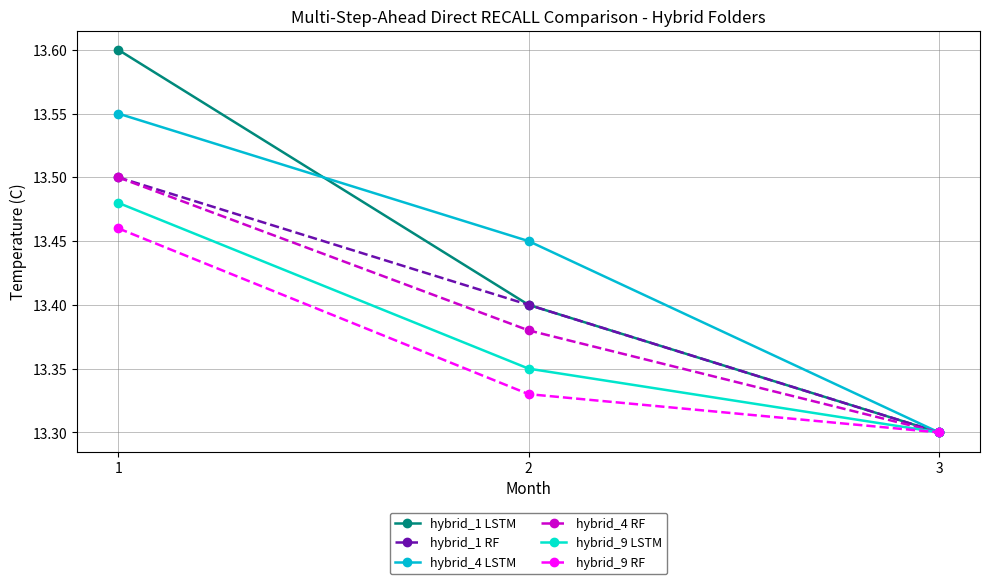

Rank the categories by hybrid_9 LSTM value from lowest to highest.

3, 2, 1